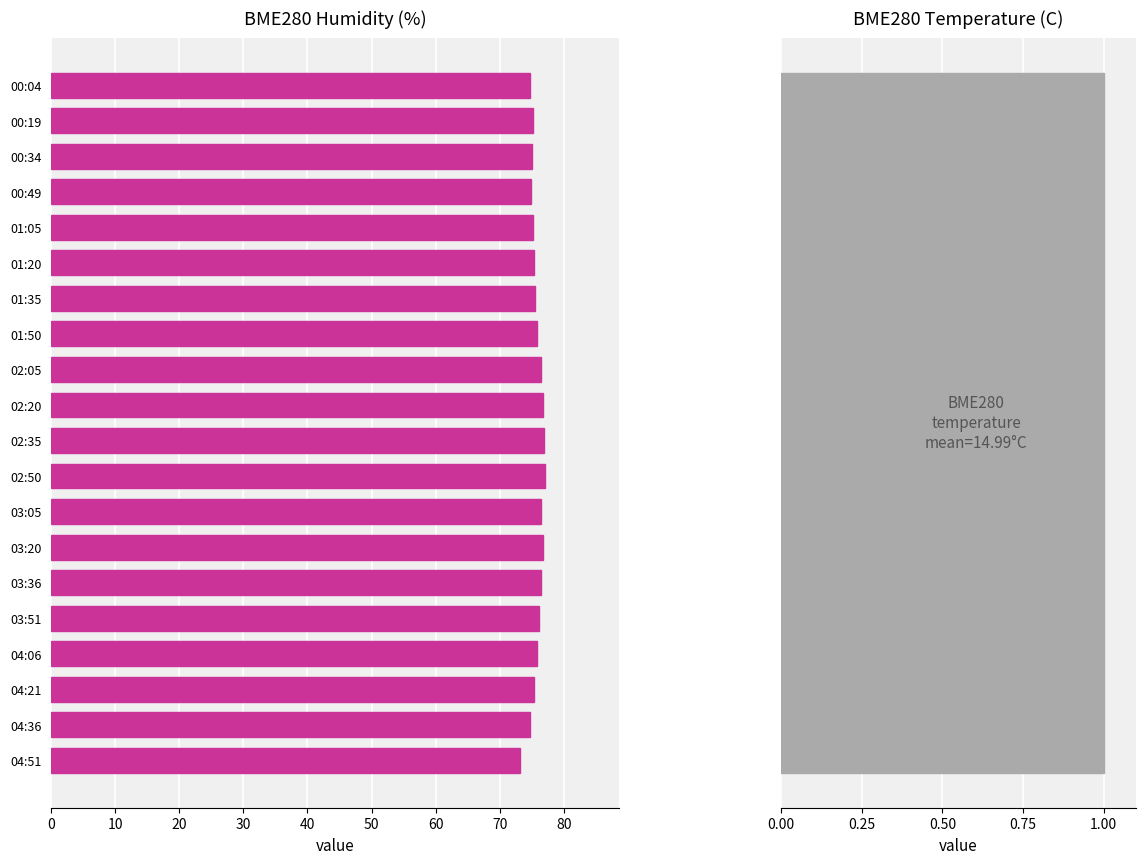

Count the number of categories in the chart.

20